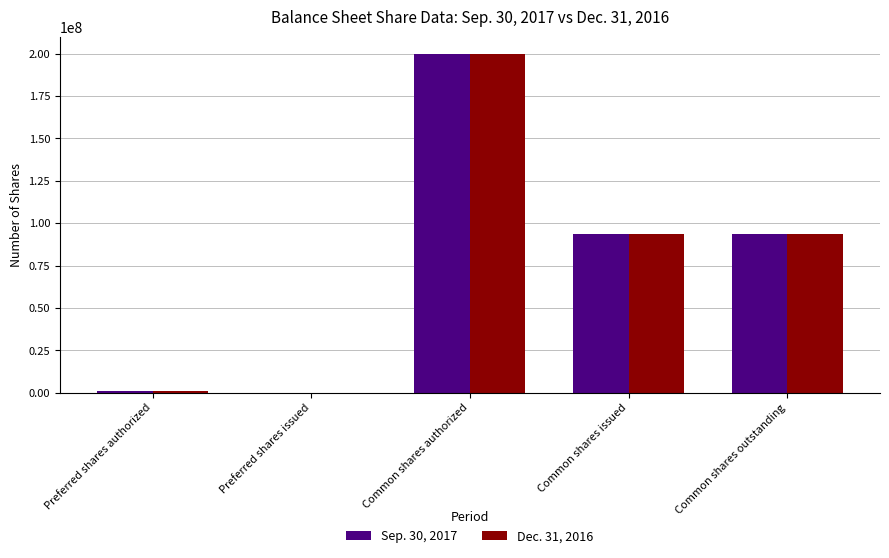

At which category is the sum across all series the highest?

Common shares authorized